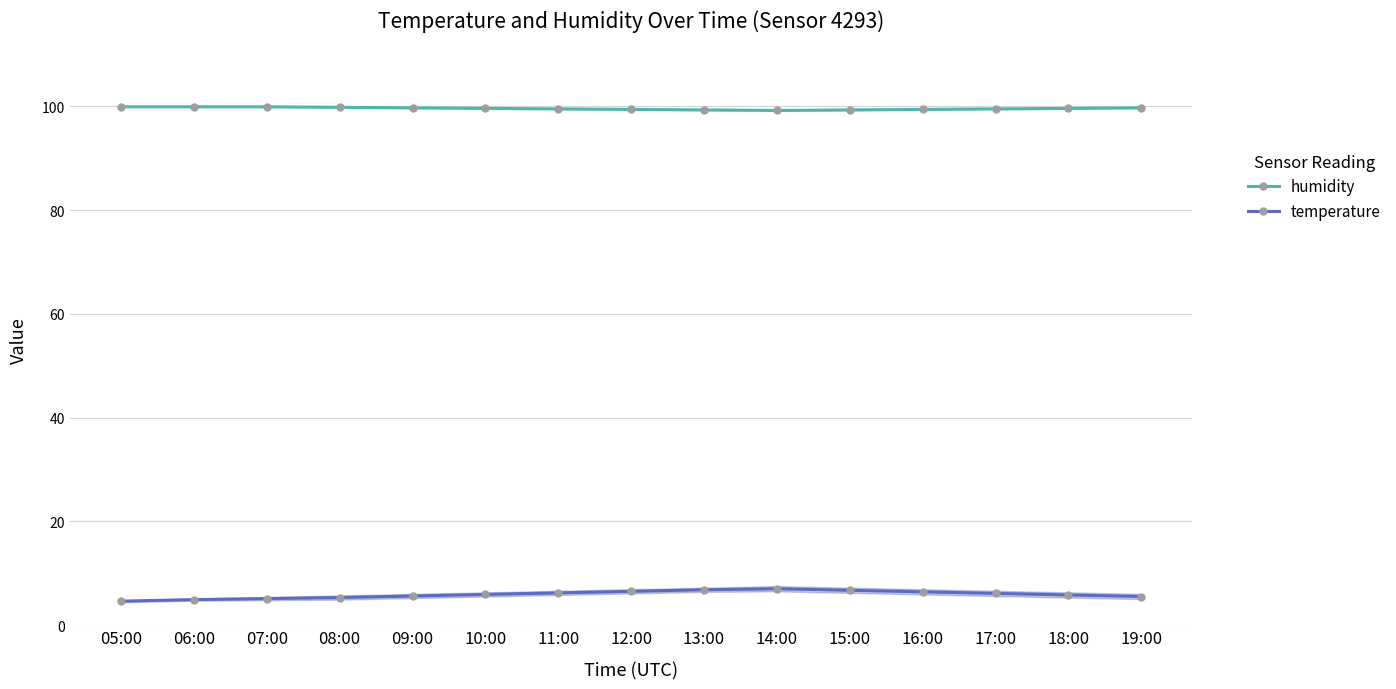

True or false: temperature and humidity intersect in this chart.

False